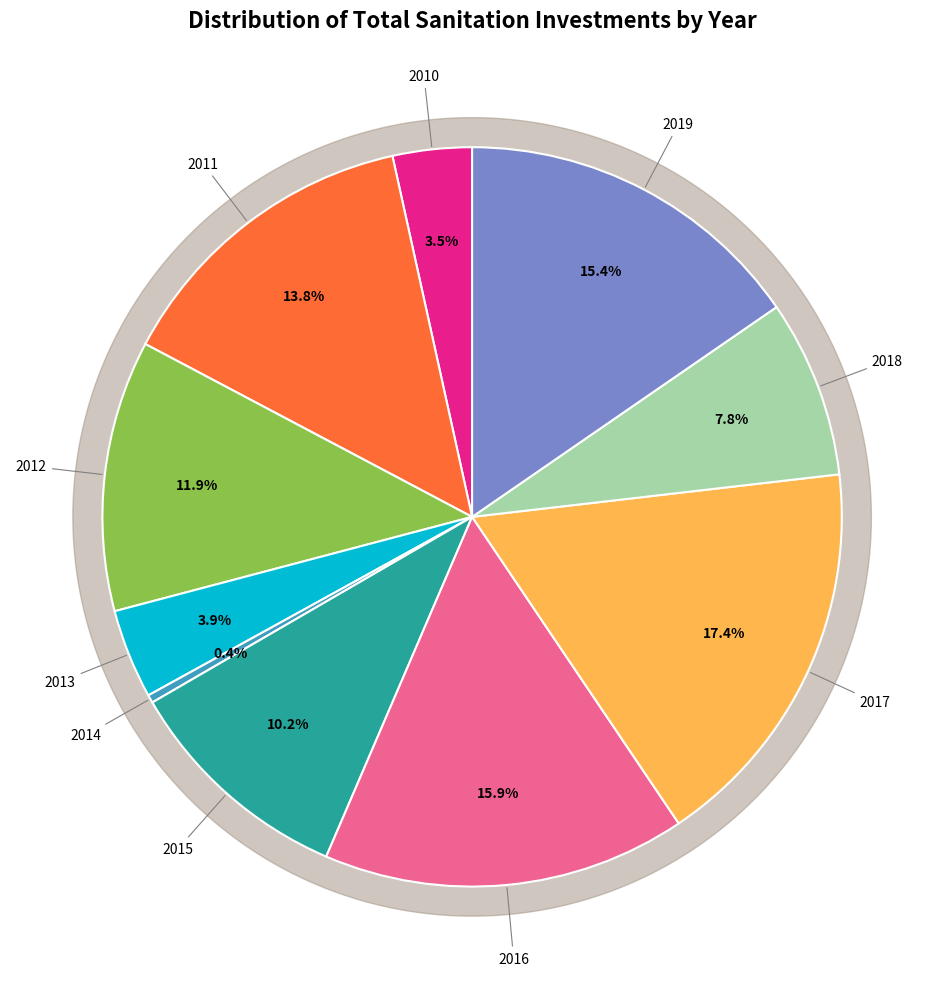

To the nearest percent, what portion does 2016 represent?

16%